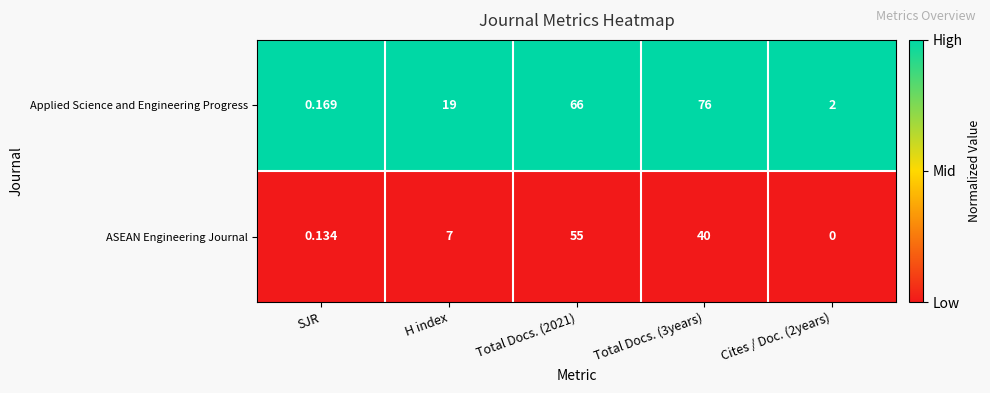

Where is Applied Science and Engineering Progress nearest to the value 38?

H index